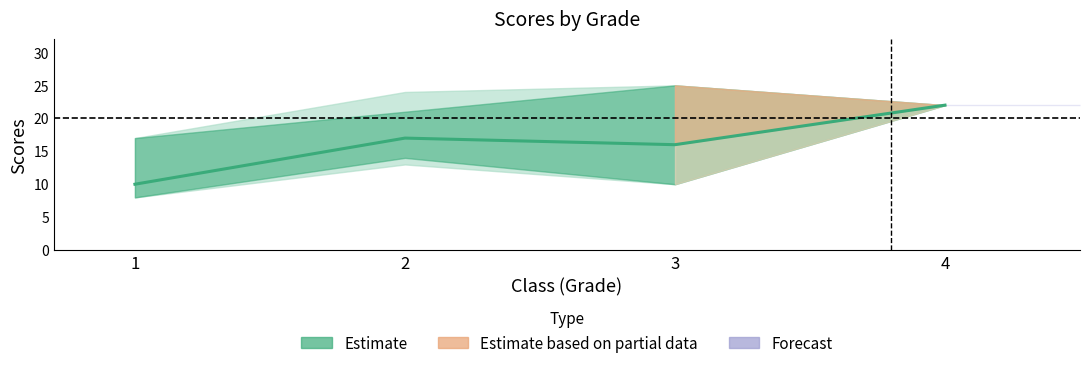

What is the value of the 1st point from the left?

10